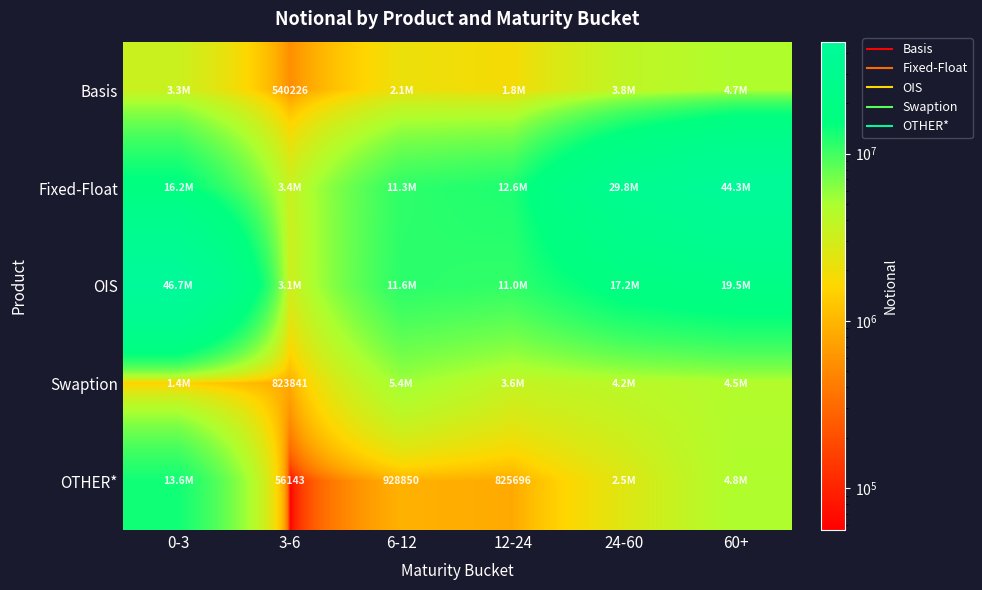

How many data points in OIS are above 17185797?

2